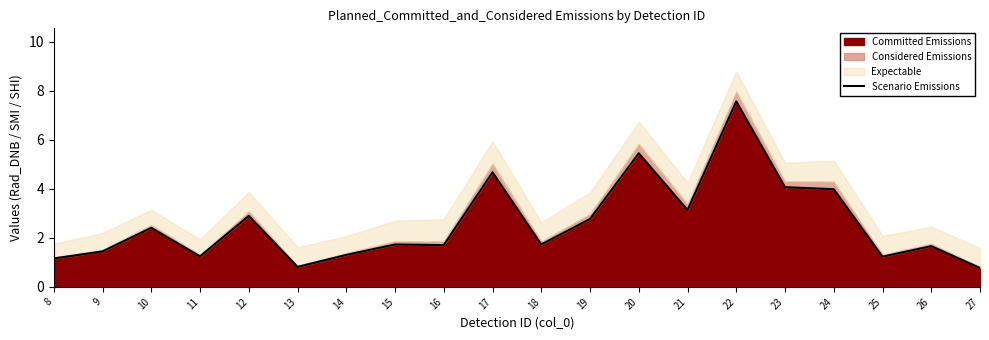

How many lines are shown in the chart?

1